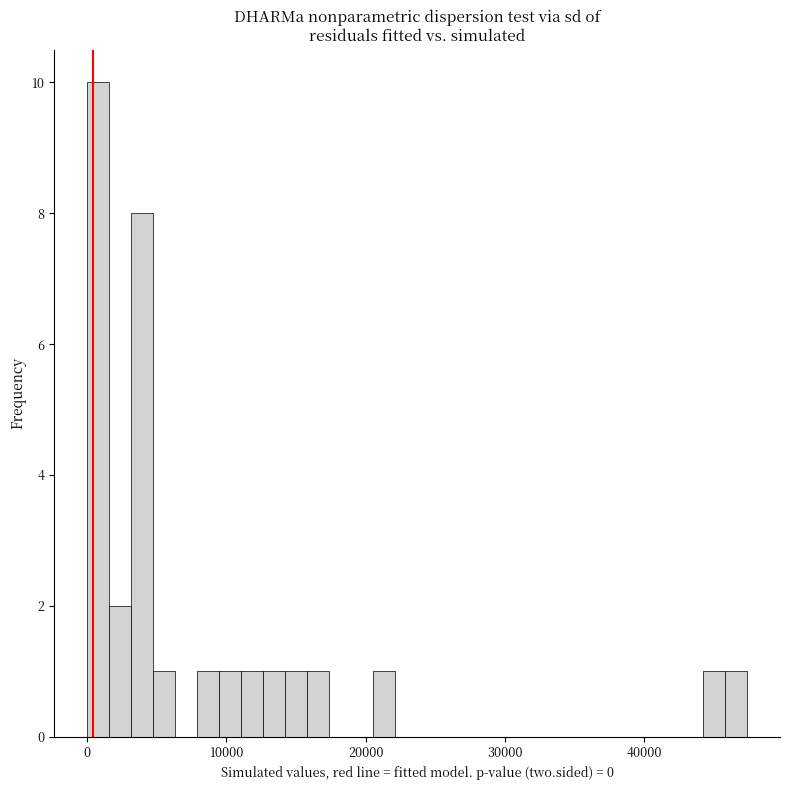

Read against the x-axis, roughly where is the centre of the tallest bar?

1000